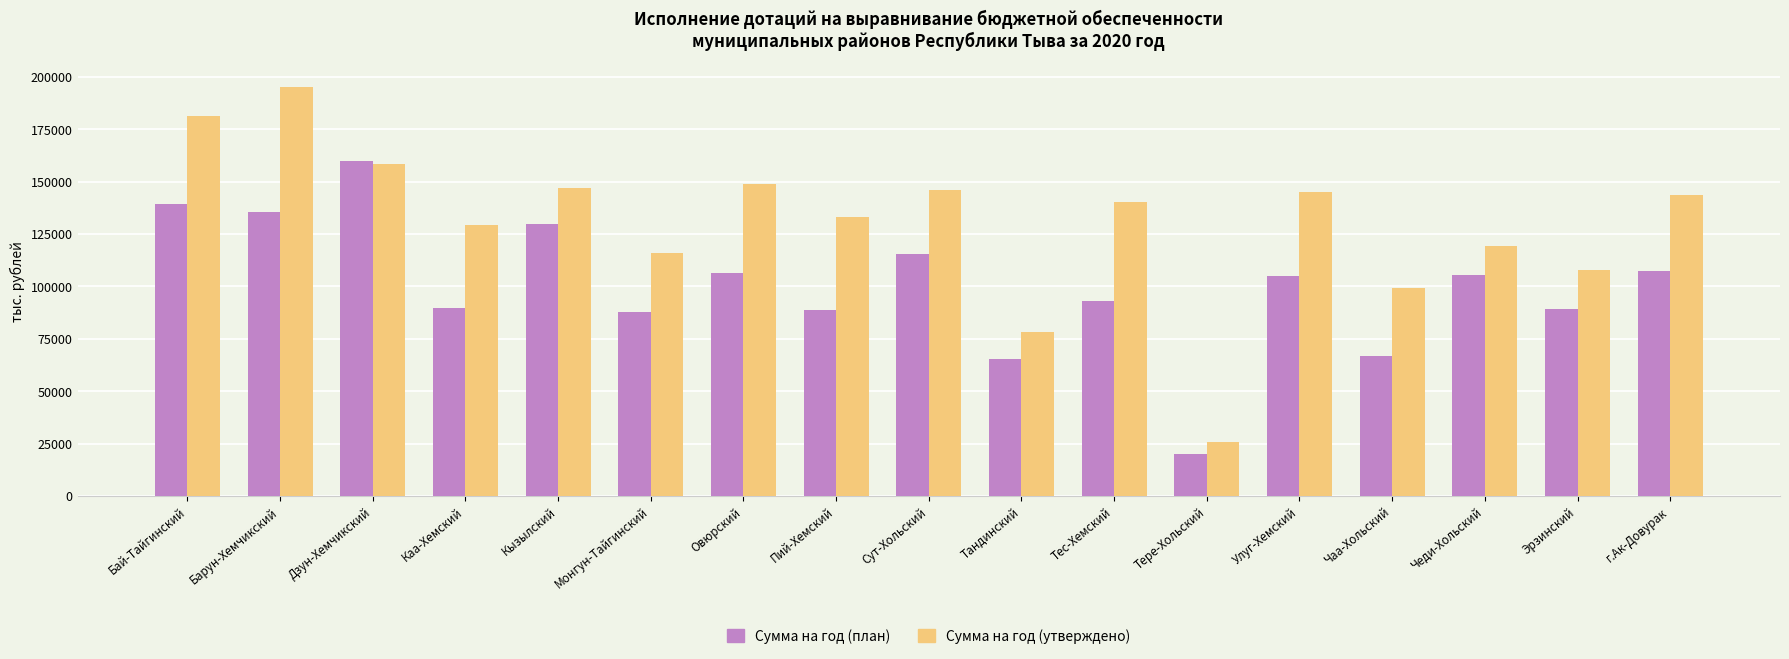

What is the label of the 10th bar from the right?

Пий-Хемский